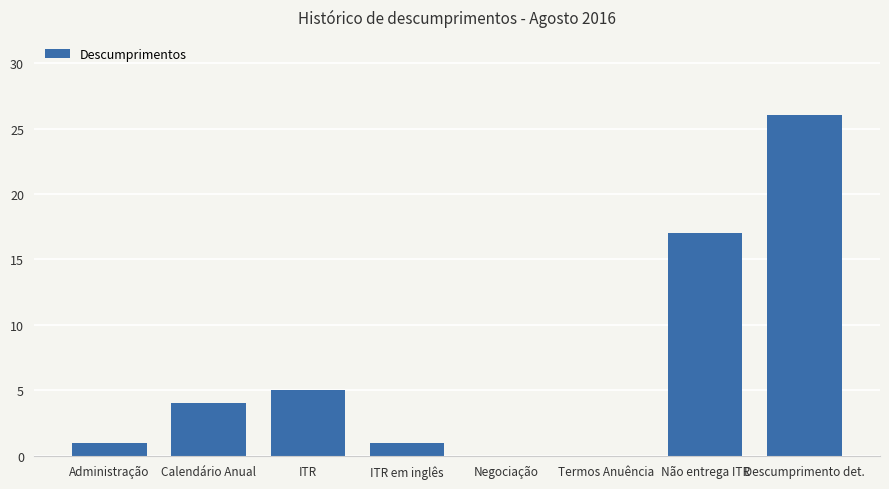

What is the maximum value shown in the chart?

26